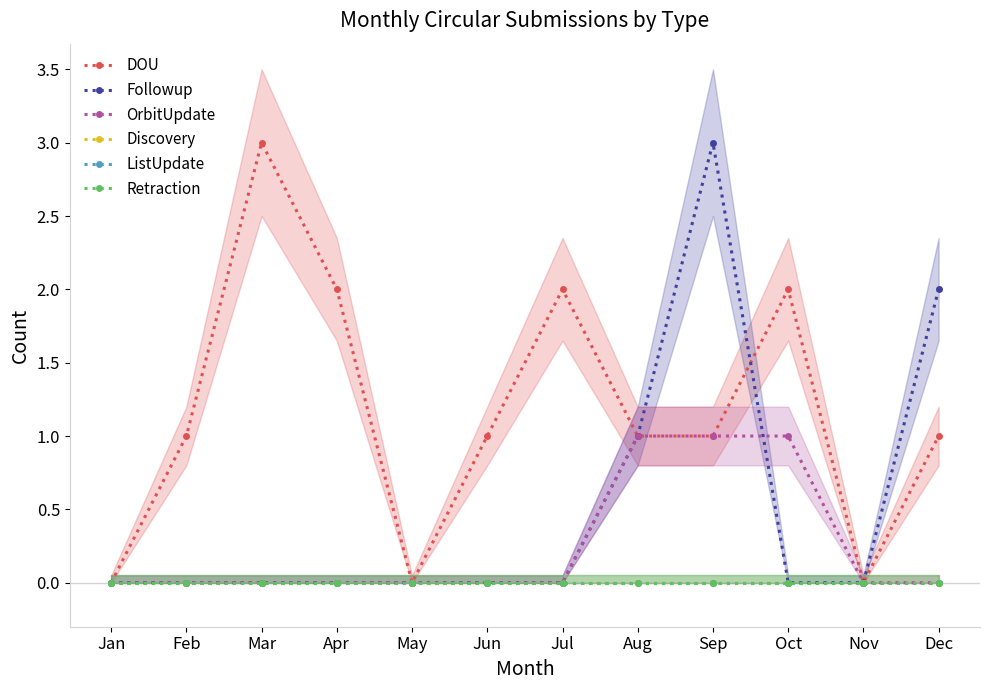

True or false: Retraction and OrbitUpdate intersect in this chart.

False